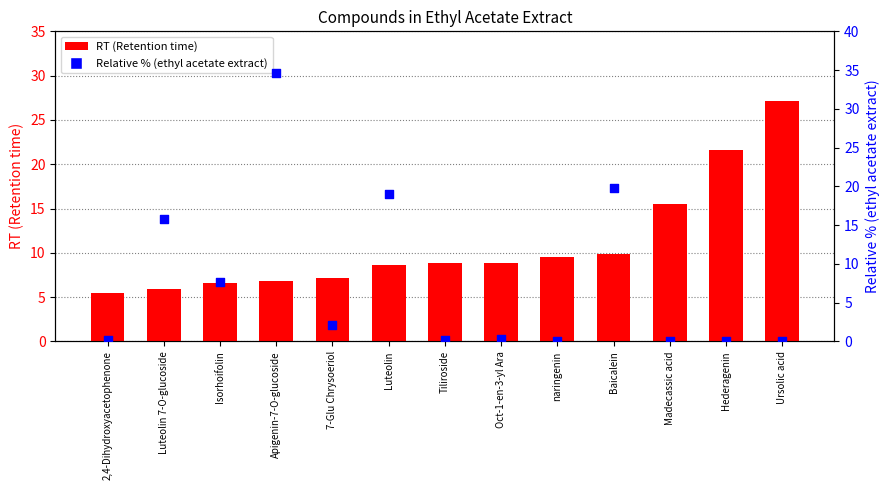

Which series reaches the minimum Y coordinate?

Relative % (ethyl acetate extract)